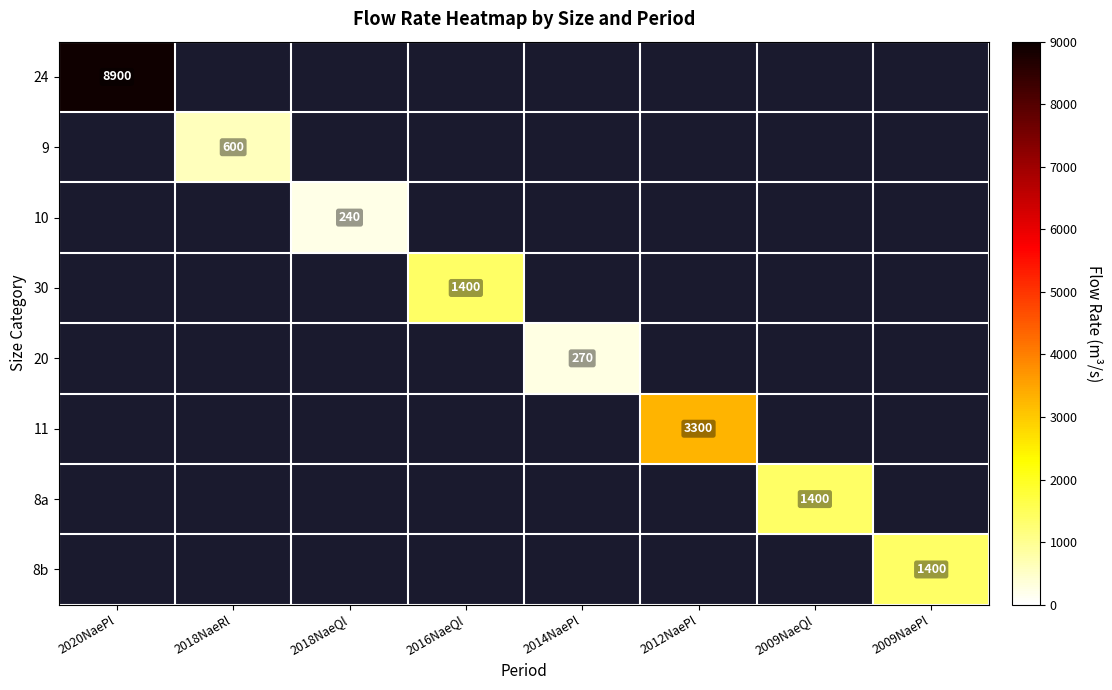

True or false: 8a has a value of 1989 at 2009NaeQl.

False